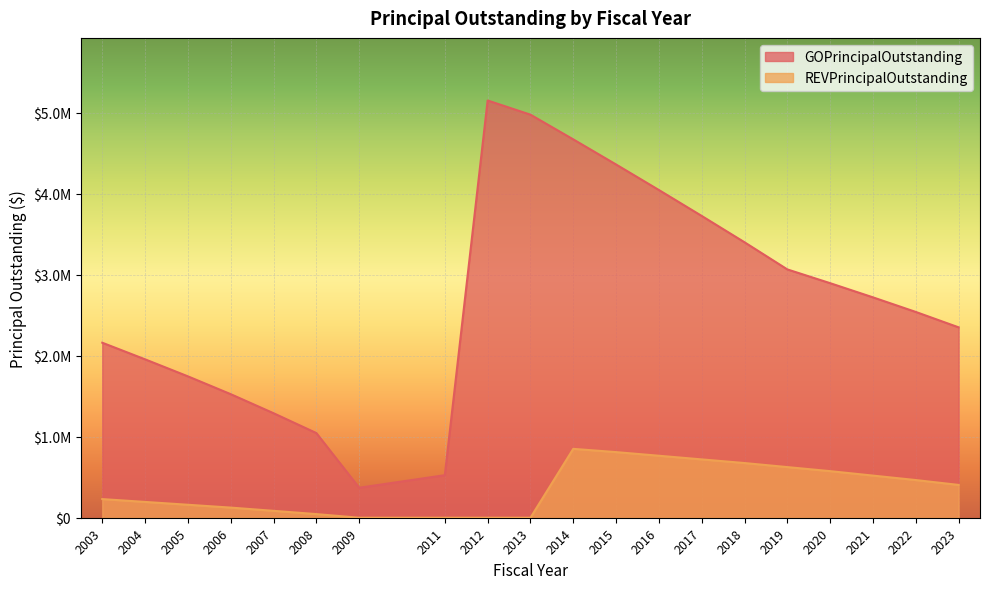

What is the difference between the second highest and minimum values in the REVPrincipalOutstanding series?

810000